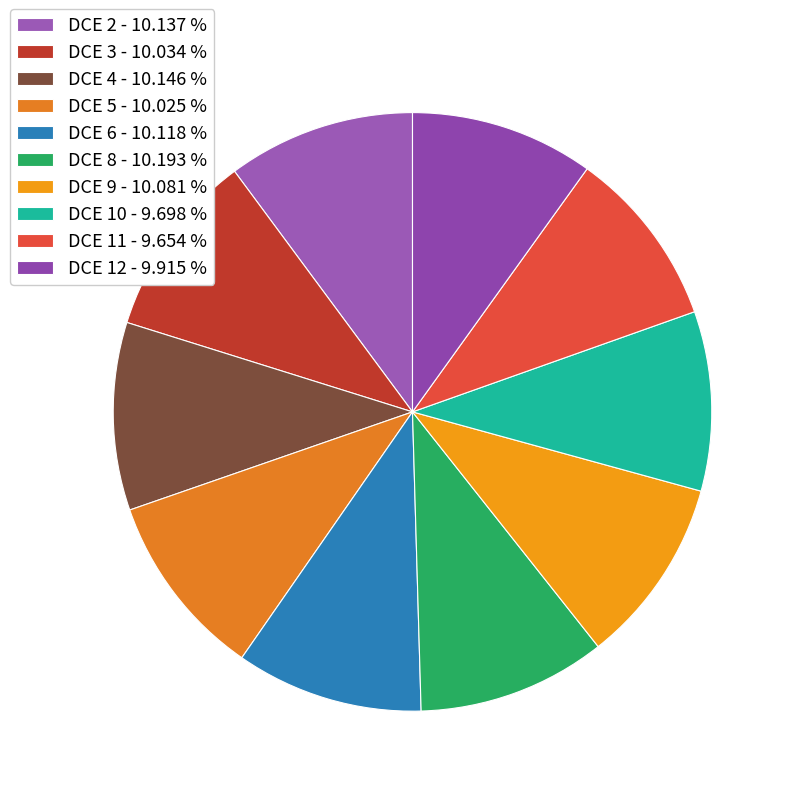

How many slices are in this pie chart?

10